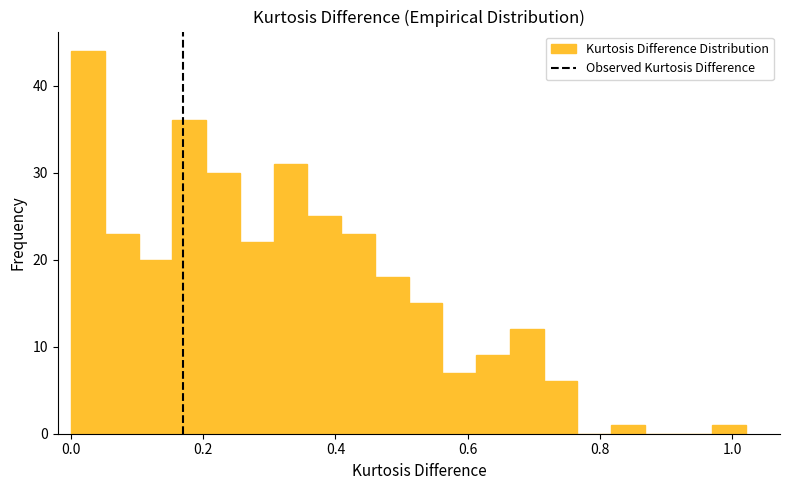

Read against the x-axis, roughly where is the centre of the tallest bar?

0.02